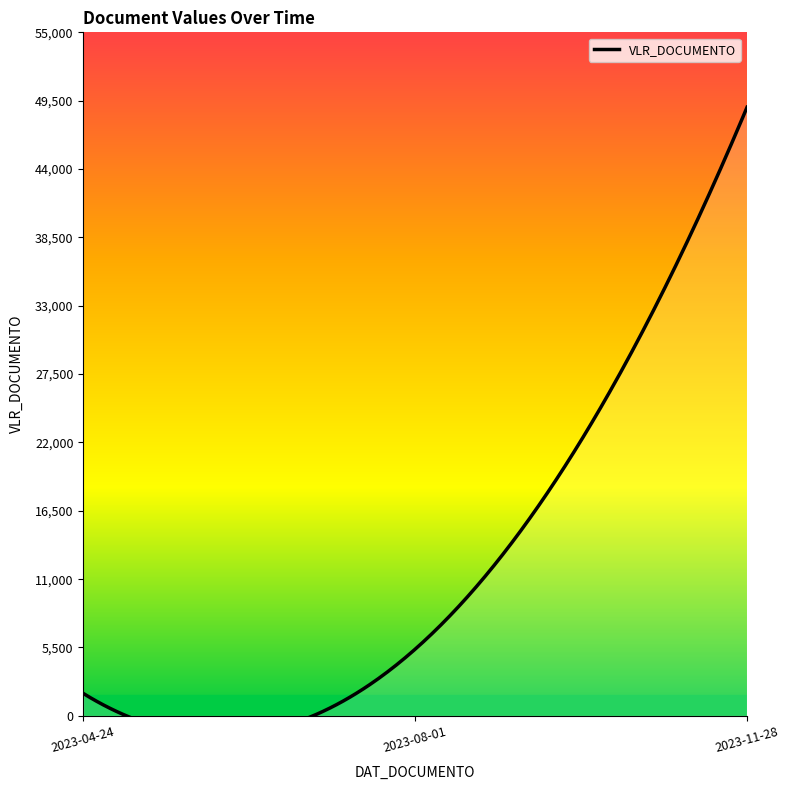

Rank the categories by value from highest to lowest.

2023-11-28, 2023-08-01, 2023-04-24